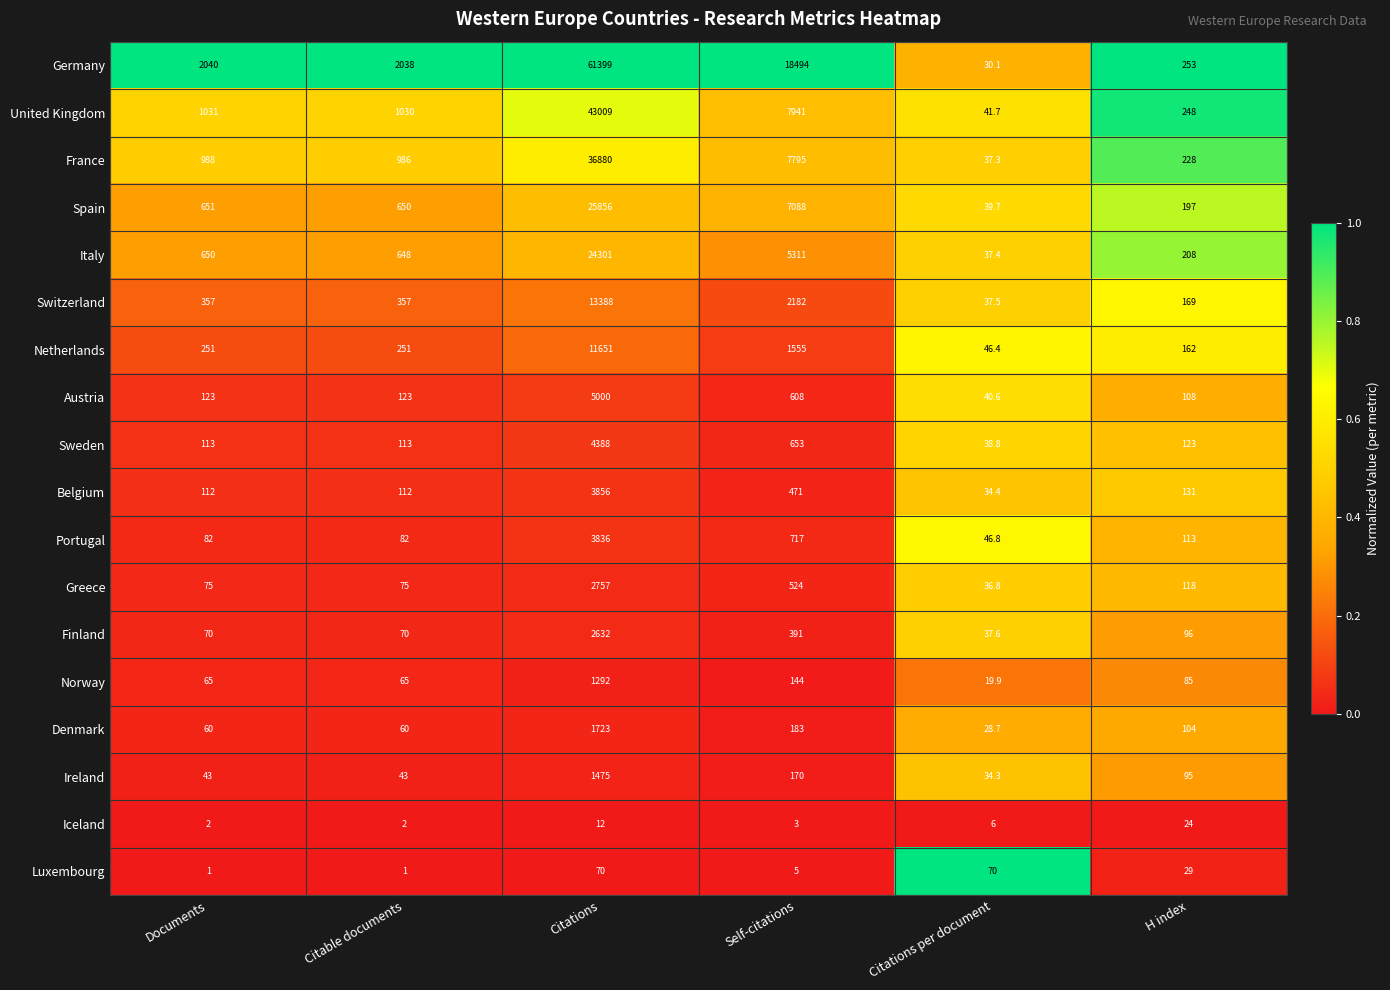

What is the average value of the Germany series?

14042.4